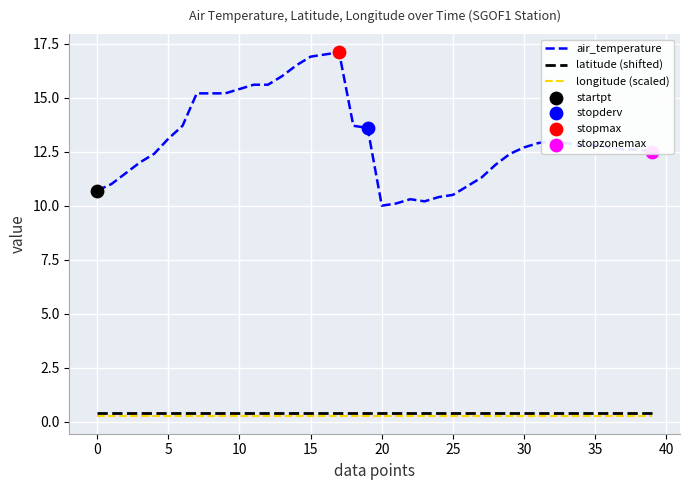

Which series has the largest total across all categories?

air_temperature